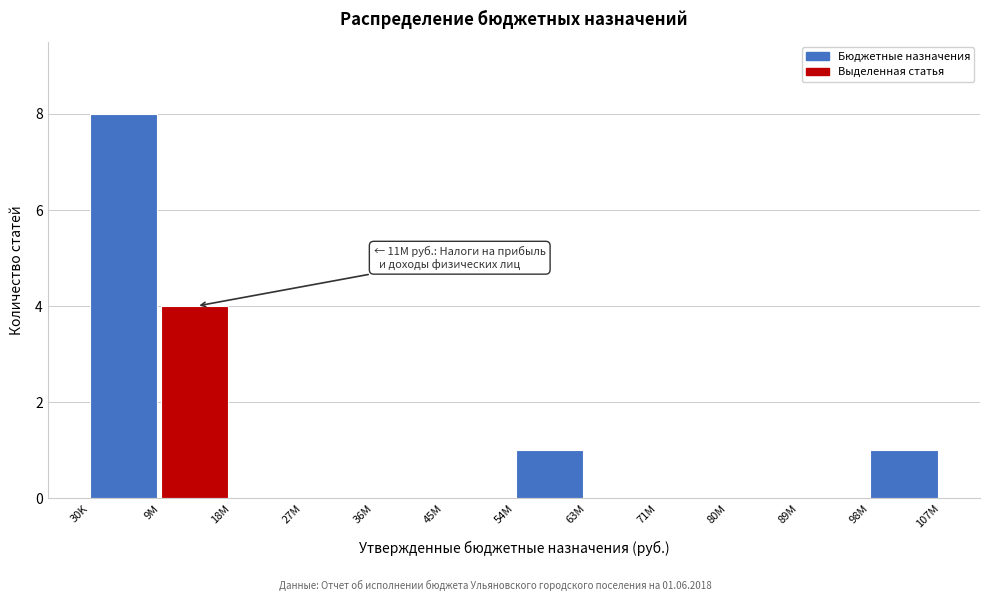

Reading left to right, transcribe all the data shown in this chart.

30K=8	9M=4	18M=0	27M=0	36M=0	45M=0	54M=1	63M=0	71M=0	80M=0	89M=0	98M=1